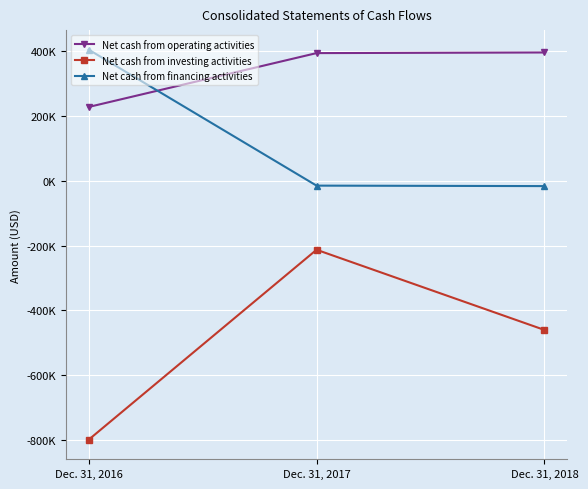

What are all the series names shown in the legend?

Net cash from operating activities, Net cash from investing activities, Net cash from financing activities